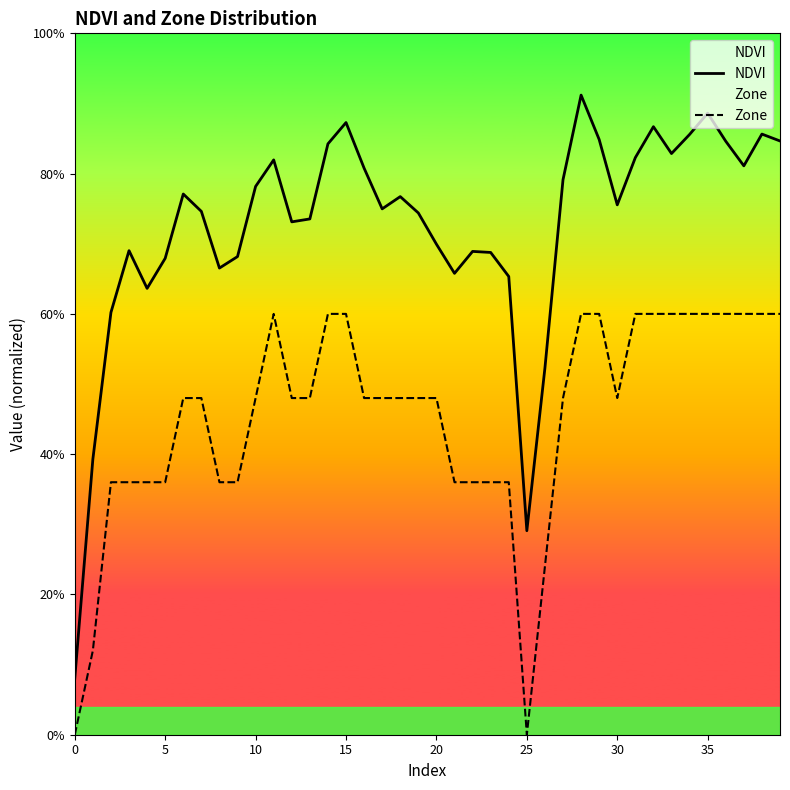

The NDVI series shows 0.8 at 27. True or false?

True